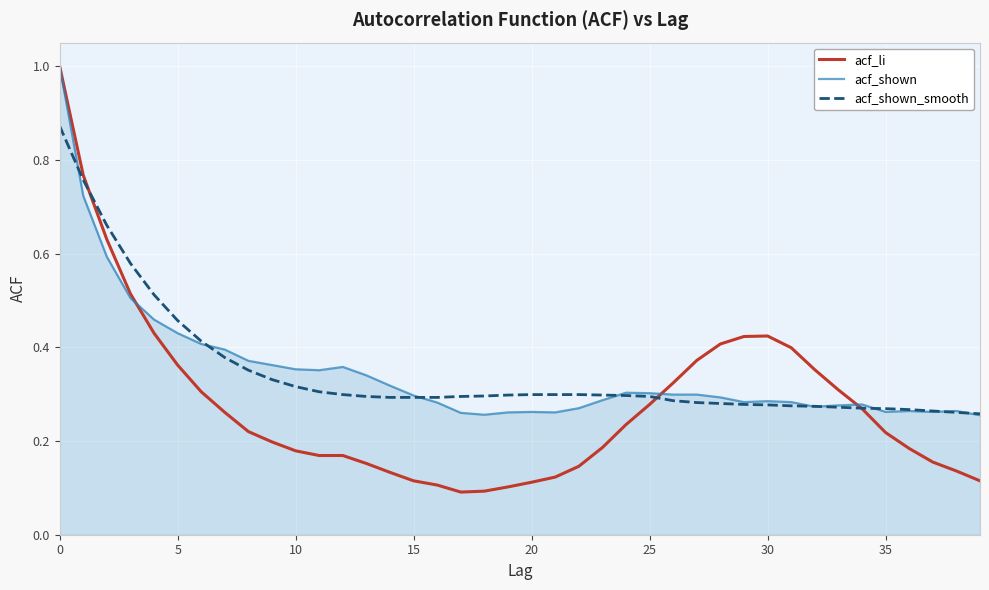

Which series has the widest spread of values?

acf_li